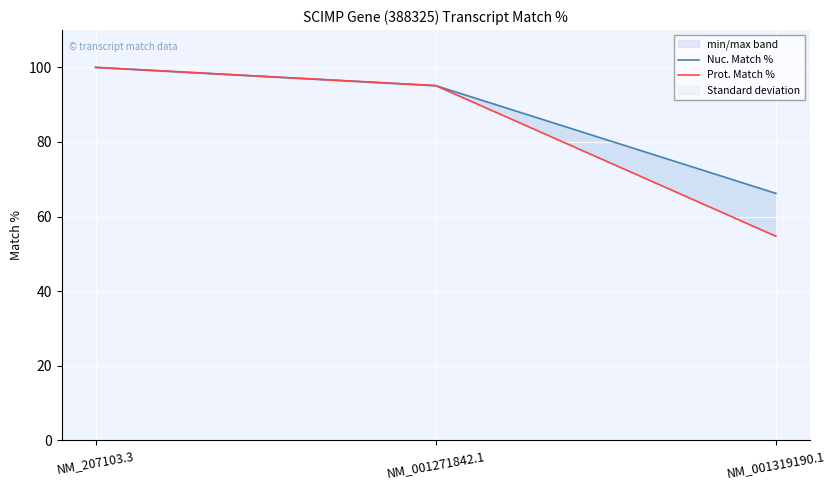

What is the sum of the Prot. Match % values at NM_207103.3 and NM_001271842.1?

195.1